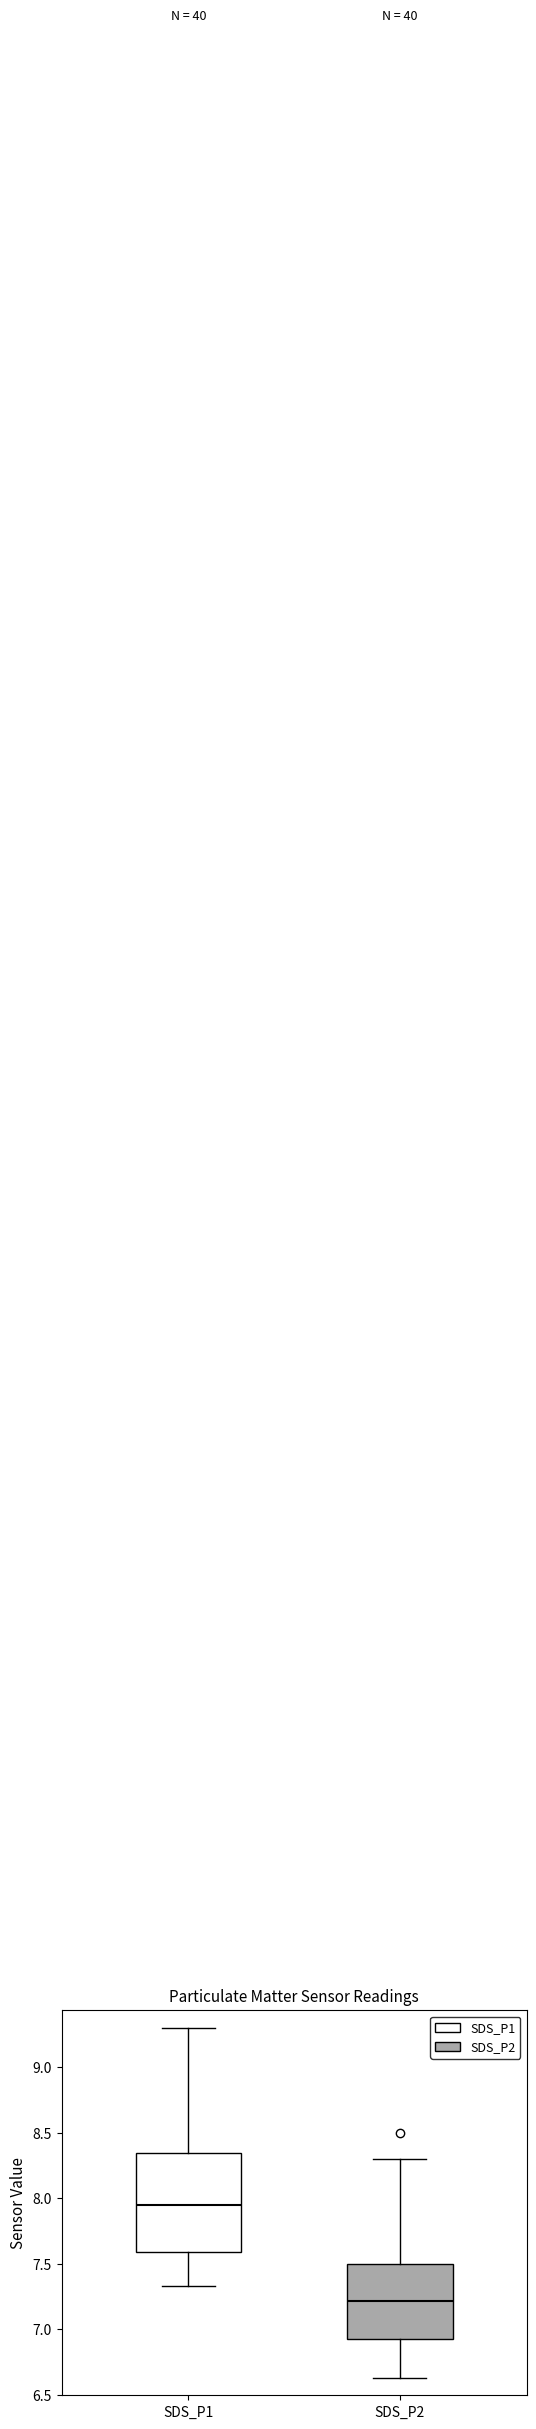

Comparing the boxes themselves (not the whiskers), which one is the tallest?

SDS_P1